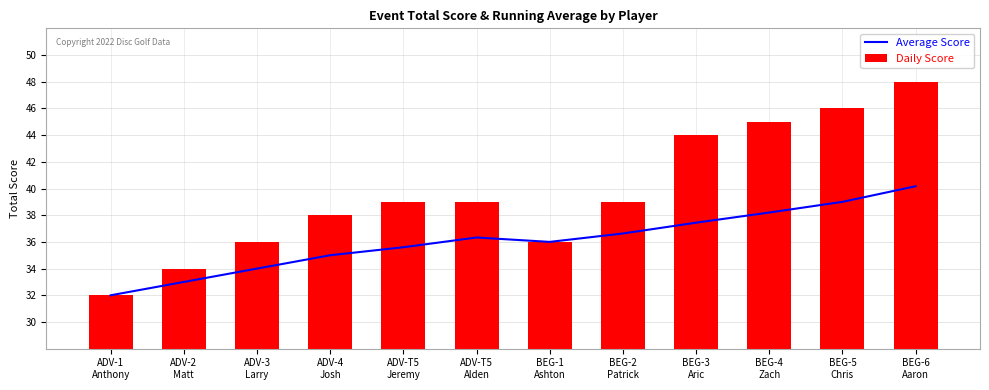

Which series changed the most between ADV-T5
Alden and BEG-2
Patrick?

Average Score